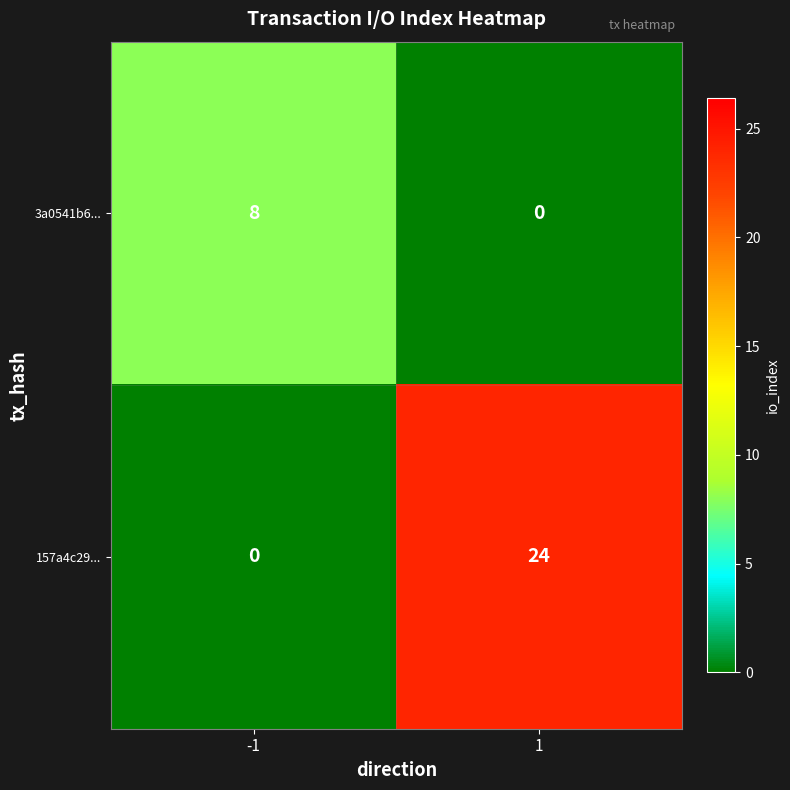

How many distinct data groups are displayed?

2